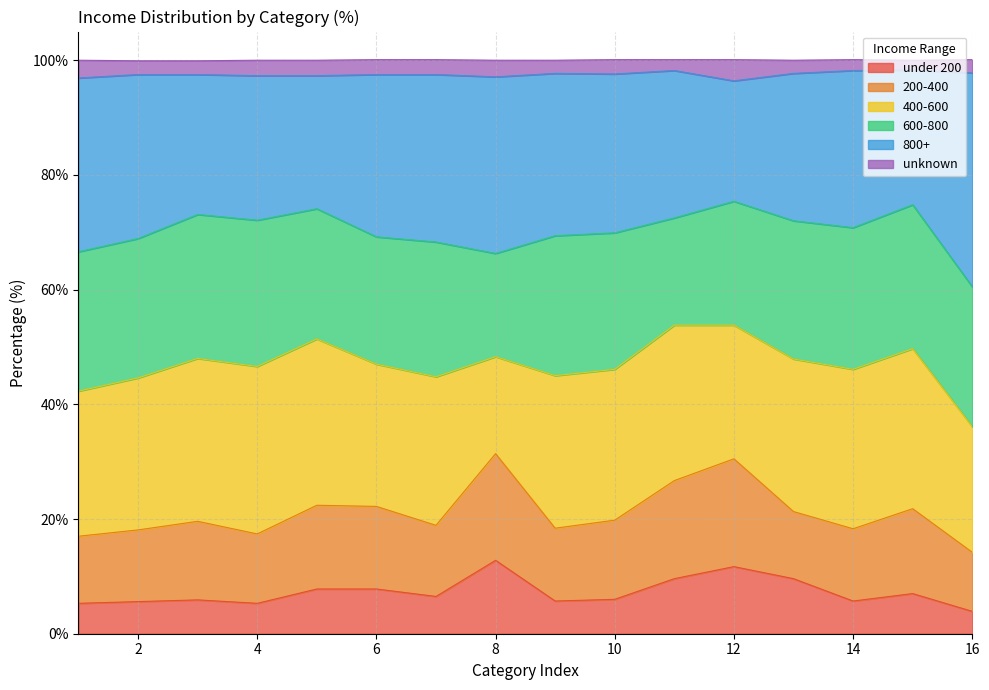

Is it true that under 200 equals 3.9 at 16?

True